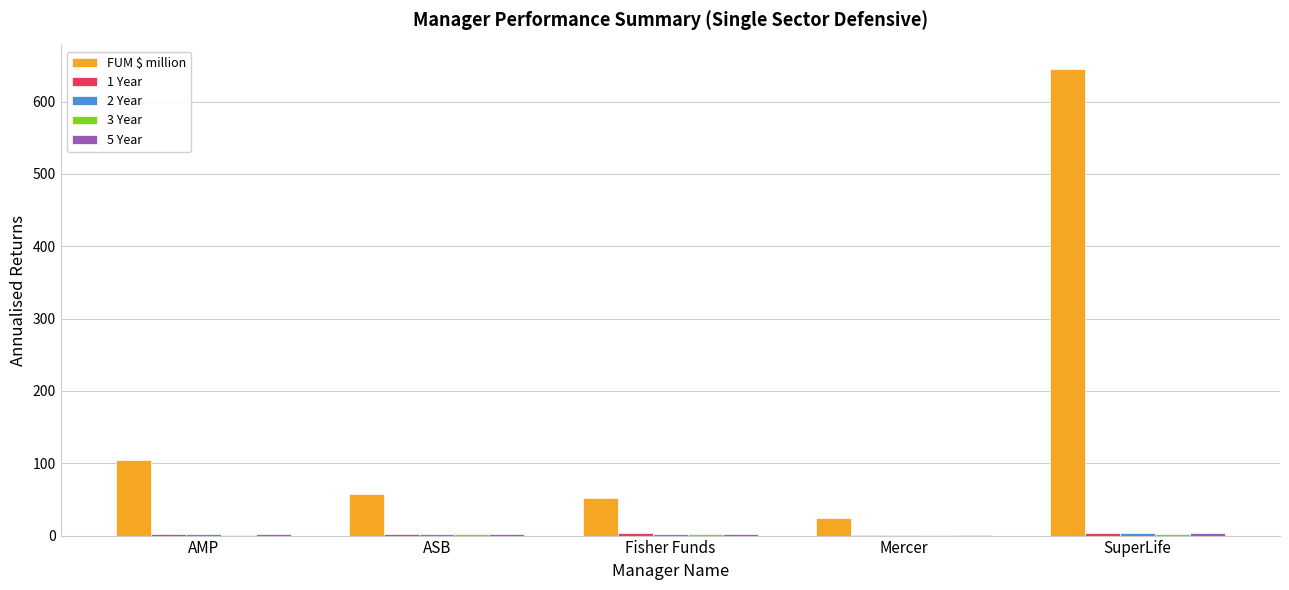

Which series has the largest total across all categories?

FUM $ million